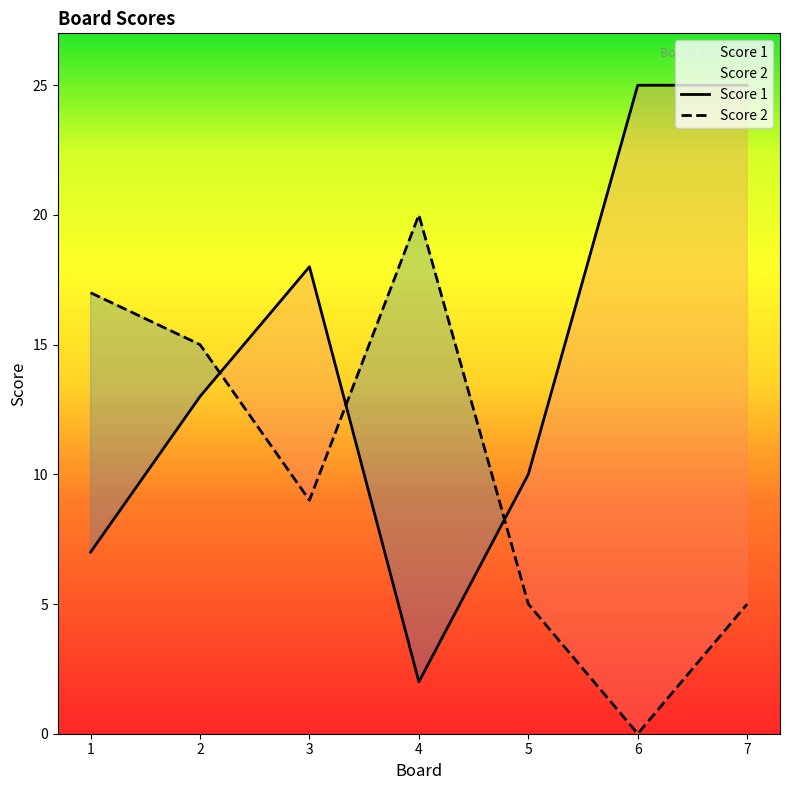

Between 3 and 7, which series saw the biggest shift?

Score 1